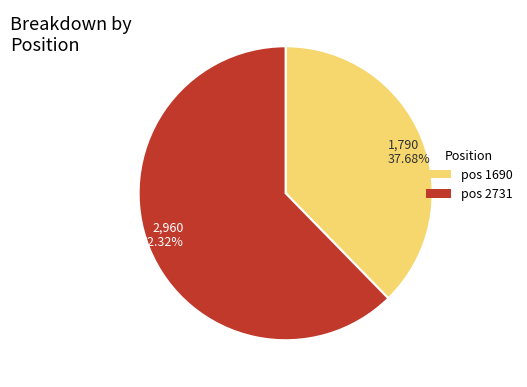

Is there a majority slice in this chart?

Yes